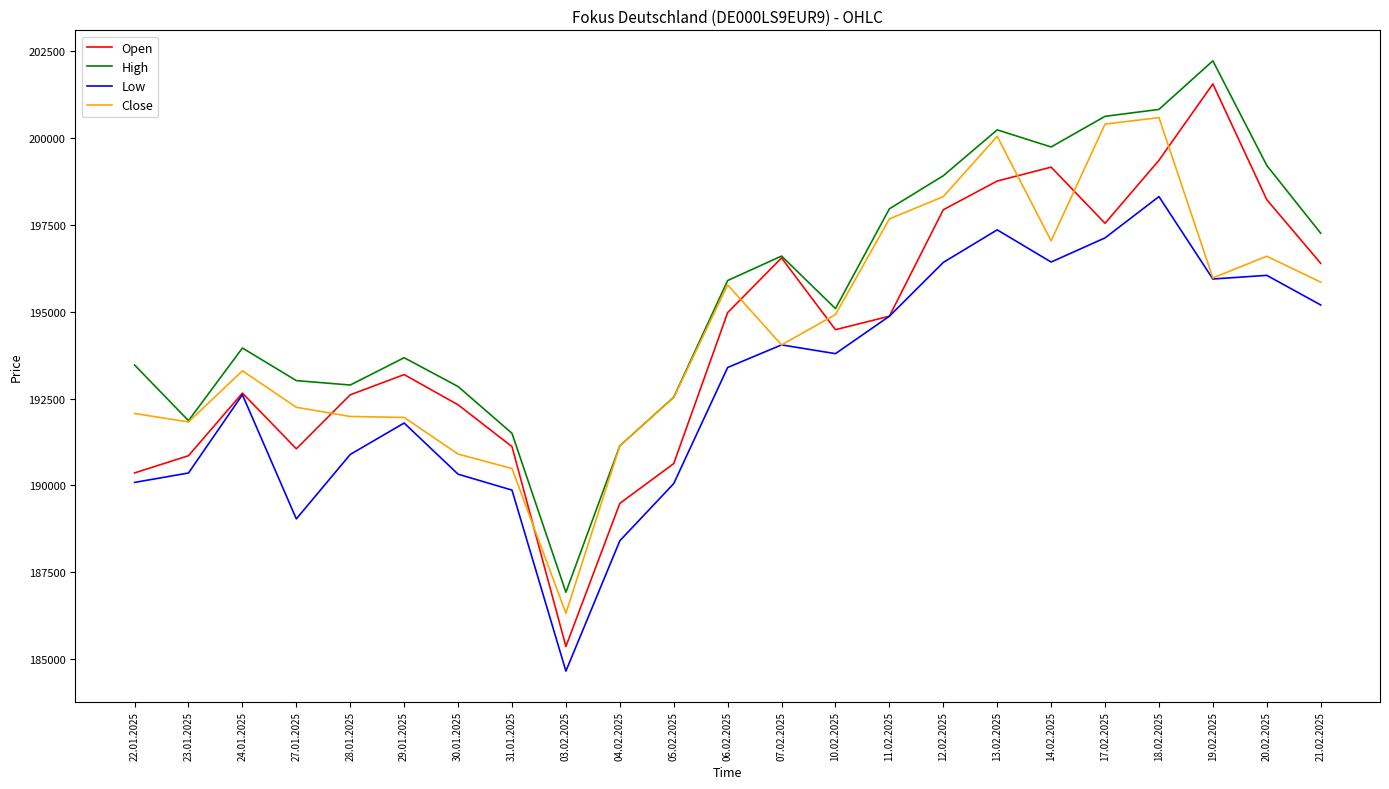

True or false: Close has more than 0 interior local peaks.

True